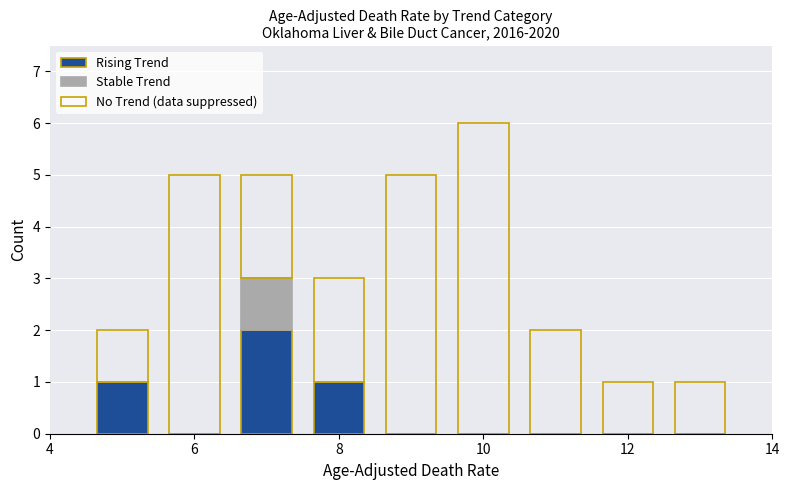

What is the sum of all Rising Trend values?

4